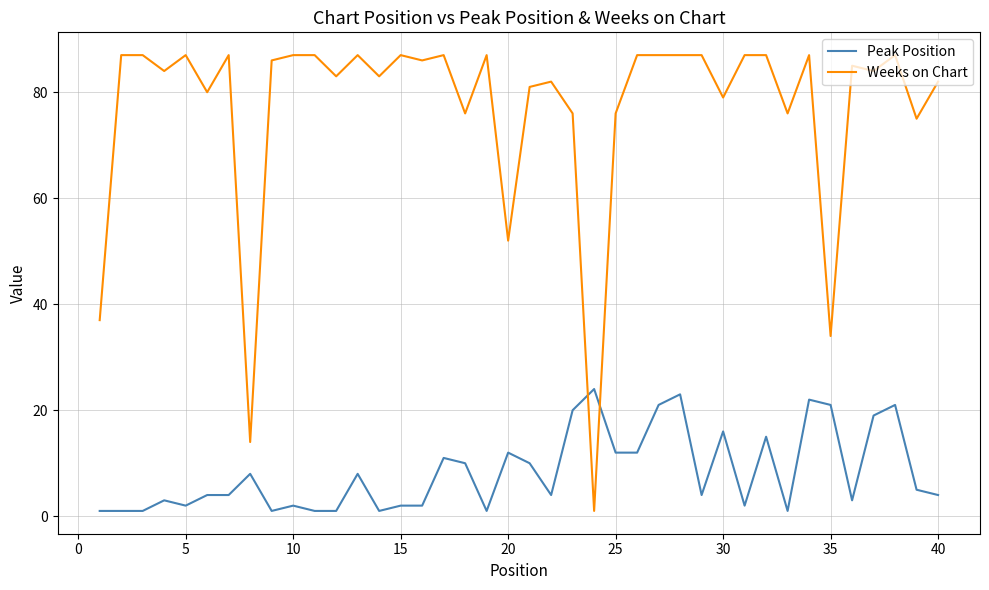

Which series has the largest total across all categories?

Weeks on Chart